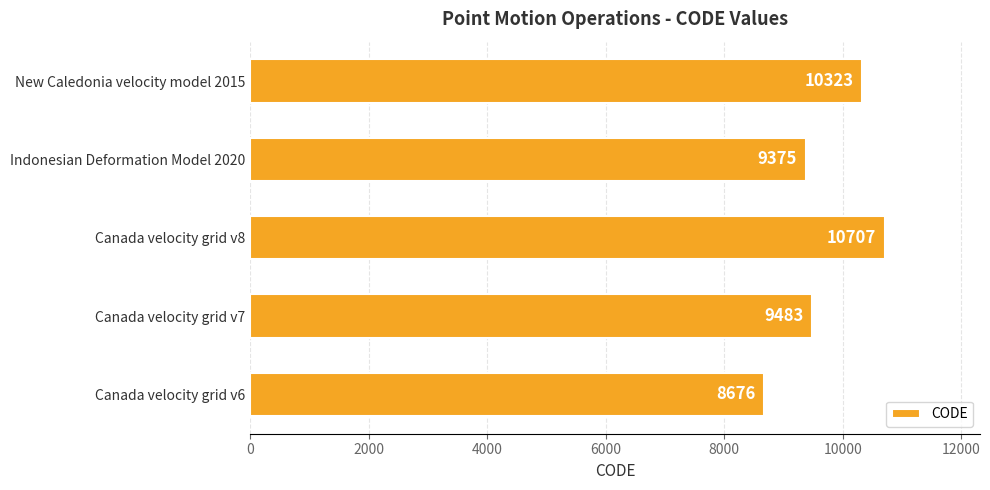

How many data points does each series have?

5